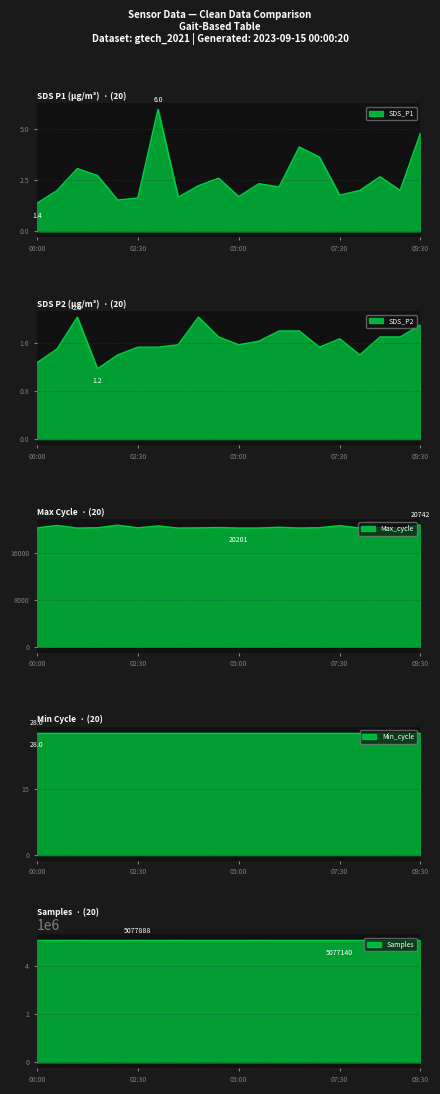

Is it true that Max_cycle equals 27452.6 at 02:00?

False